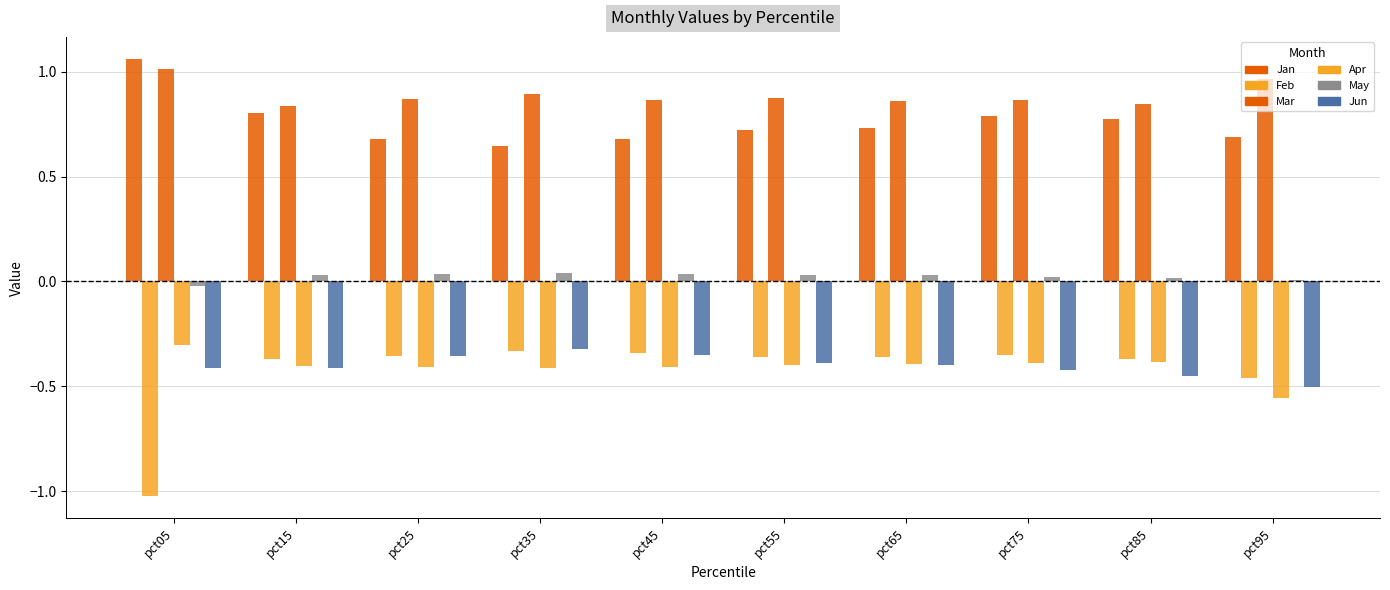

Are the bars grouped side by side (vs. stacked)?

Yes